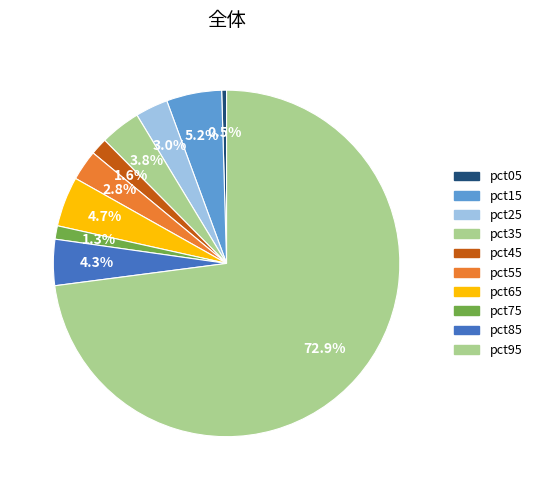

Rank the categories by value from highest to lowest.

pct95, pct15, pct65, pct85, pct35, pct25, pct55, pct45, pct75, pct05